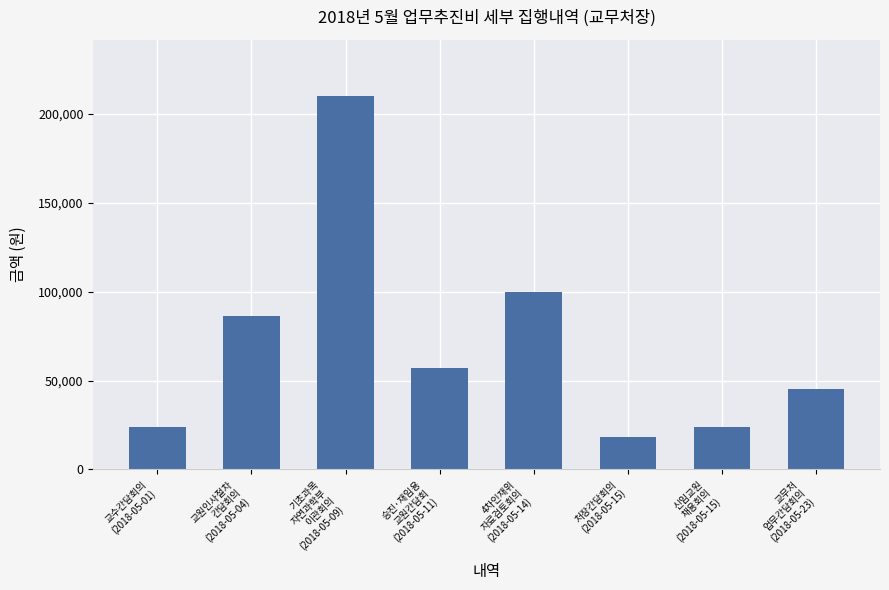

Which category has the highest value across all series?

기초과목
자연과학부
이관회의
(2018-05-09)